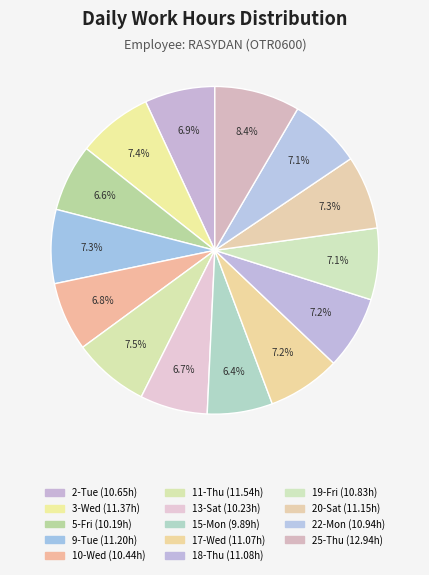

To the nearest percent, what percentage of the pie is 25-Thu?

8%